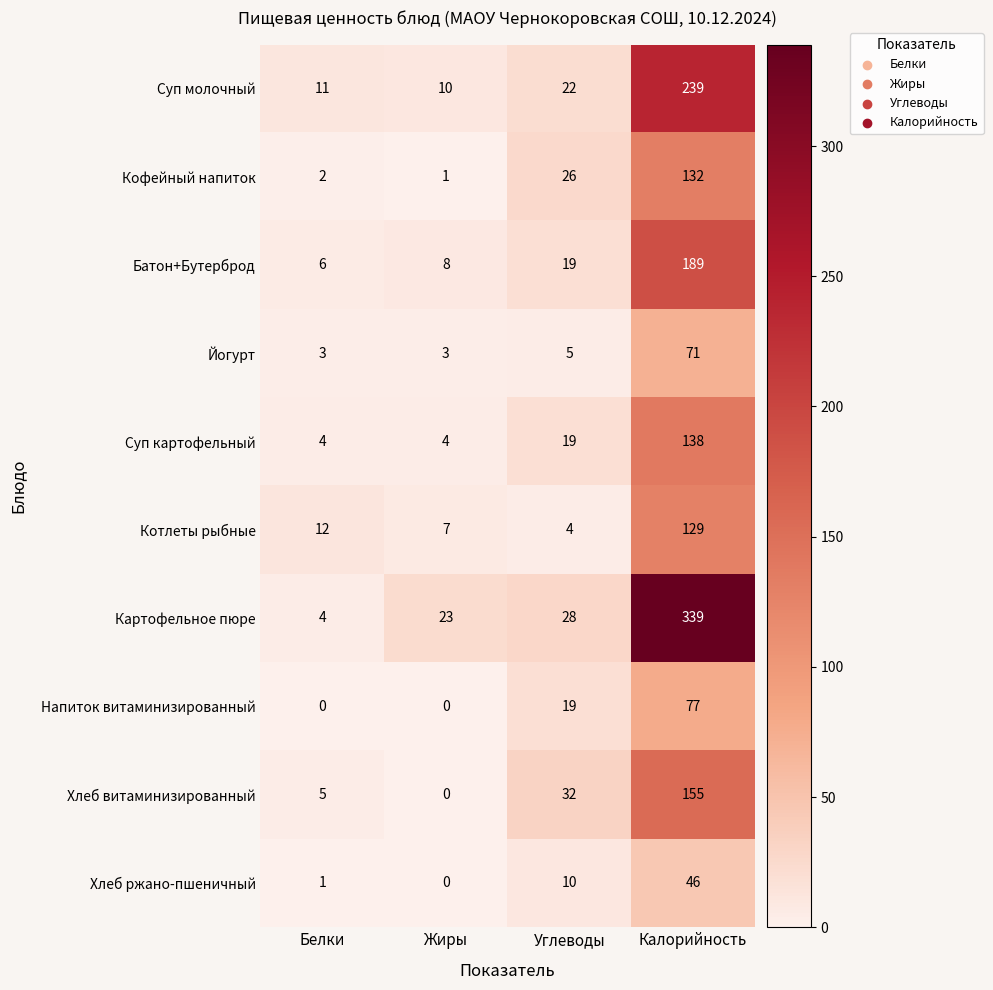

What is the greatest value displayed?

339